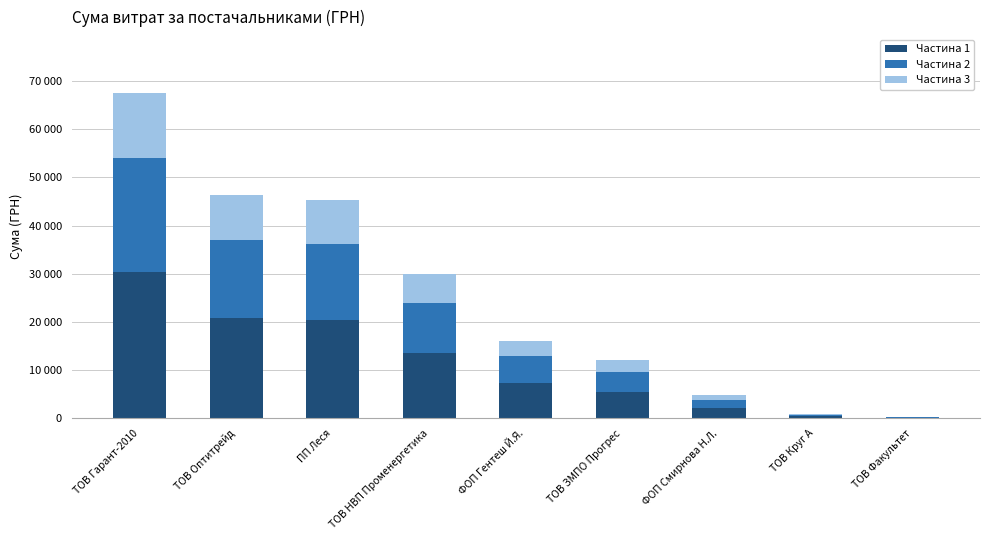

What is the sum of all Частина 2 values?

78212.7